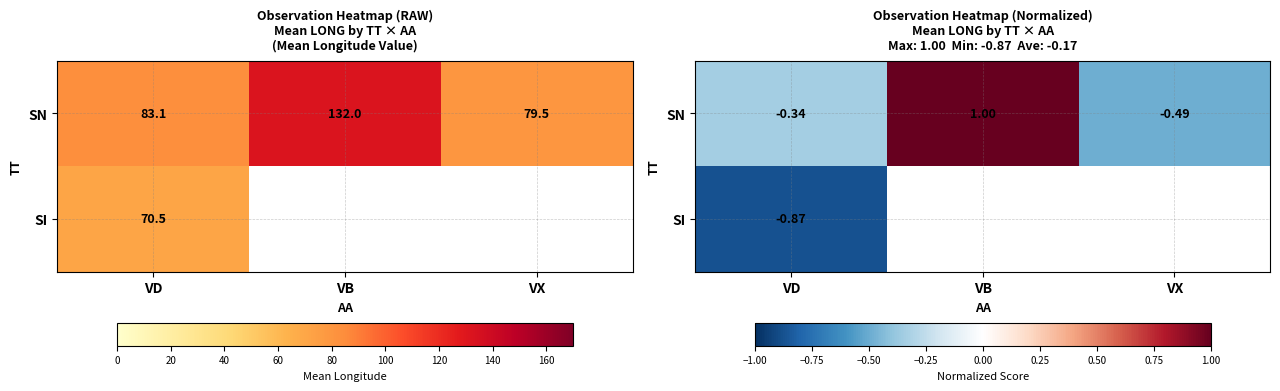

How many values in SI are below zero?

1